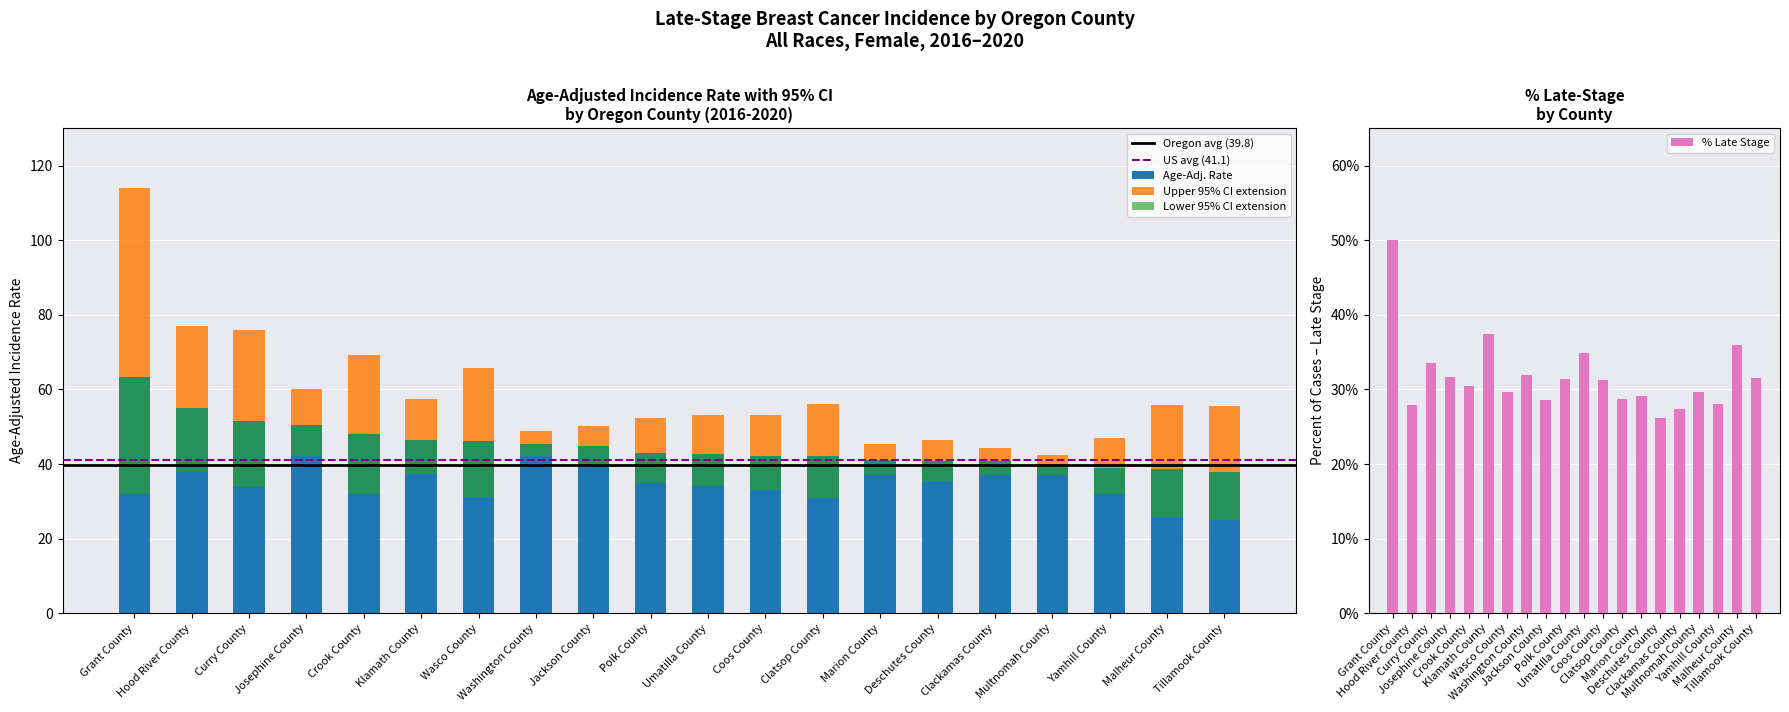

At which label does Age-Adjusted Incidence Rate first exceed 42?

Grant County